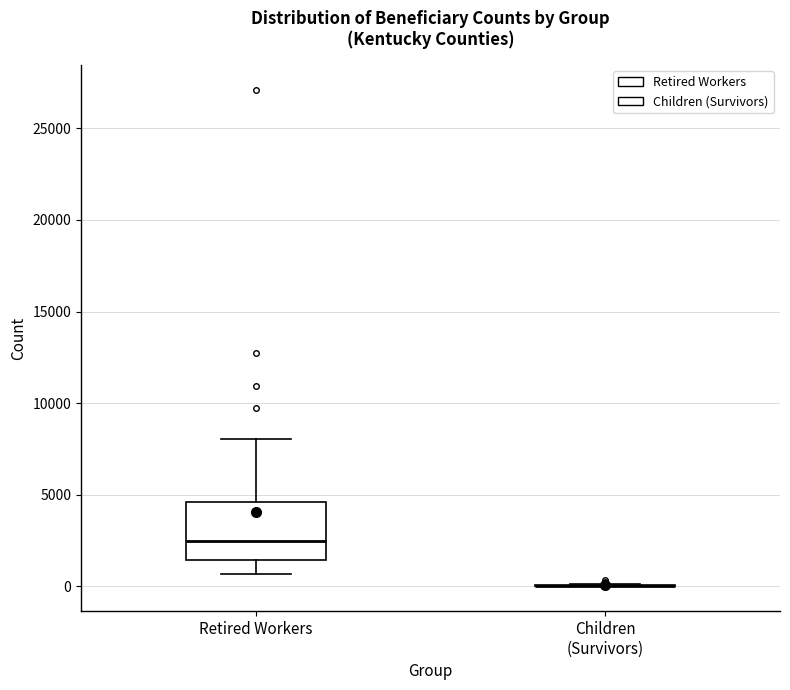

Reading left to right, read every box against the y-axis: the position of its median line, the range the box covers, and the ends of its whiskers. The values are not printed on the chart, so give them approximately, as read against the axis.

Retired Workers: median 2500, box 1500 to 4500, whiskers 500 to 8000
Children (Survivors): box collapsed to a line at 0, whiskers 0 to 0